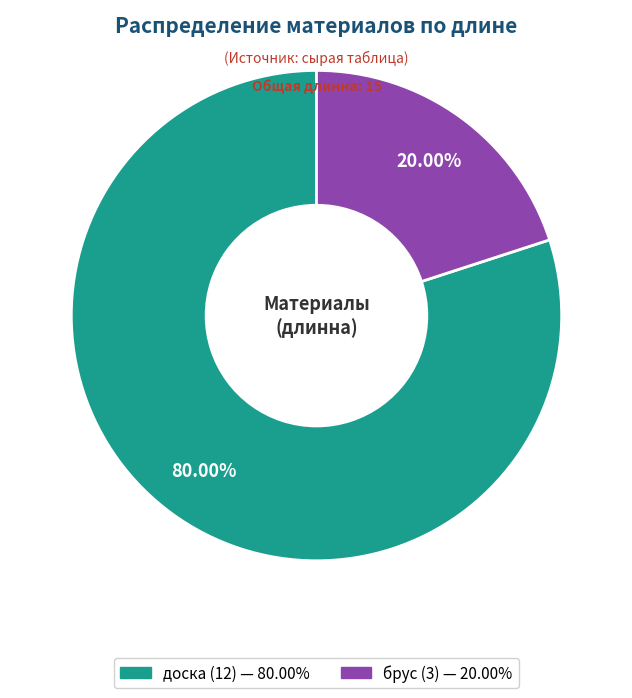

Is there any slice that represents more than half of the pie?

Yes